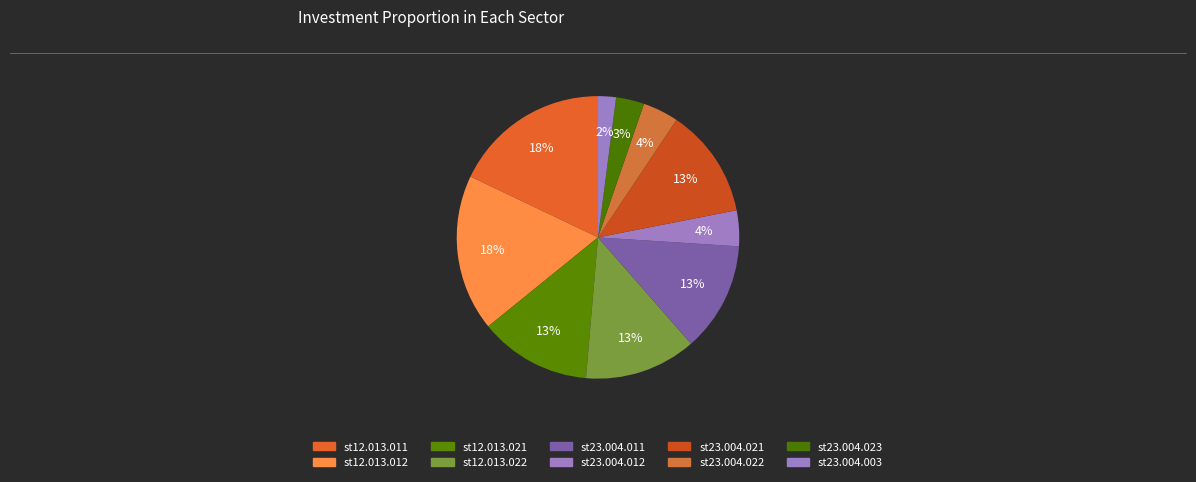

How many segments does this pie chart have?

10